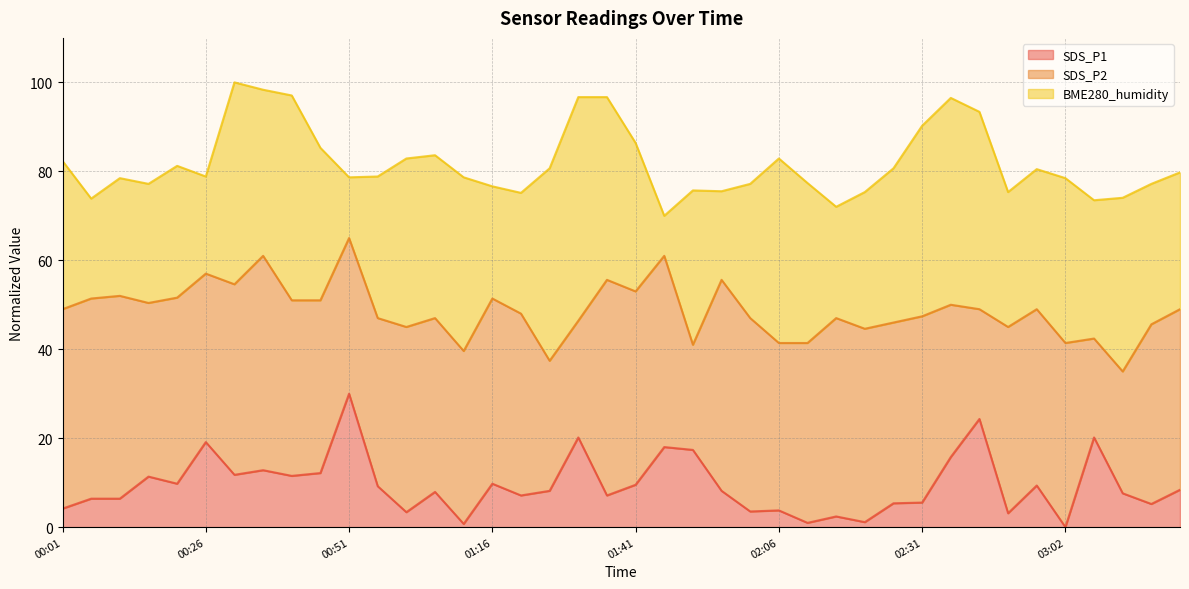

The value of BME280_humidity at 00:31 is 100.0. True or false?

True